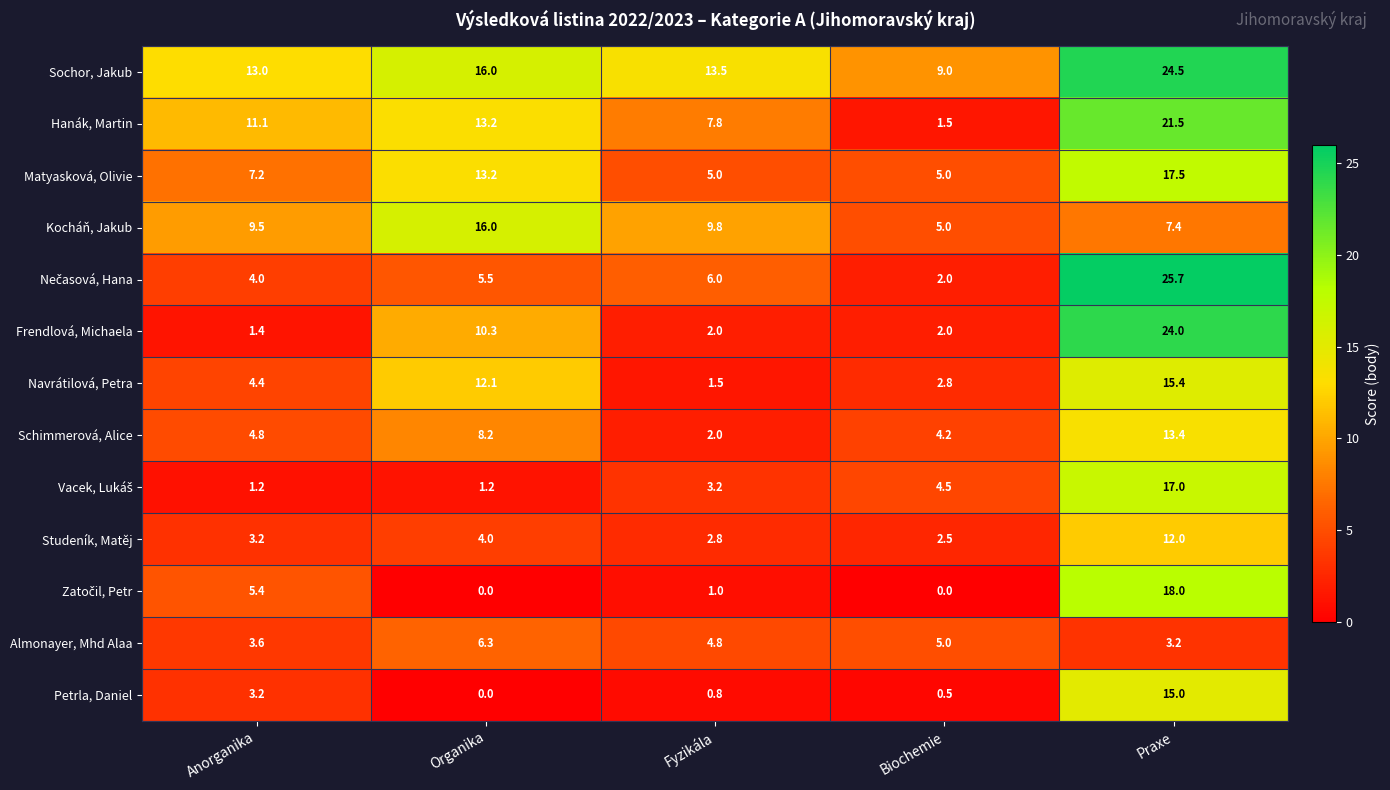

Rank the categories by Petrla, Daniel value from lowest to highest.

Organika, Biochemie, Fyzikála, Anorganika, Praxe